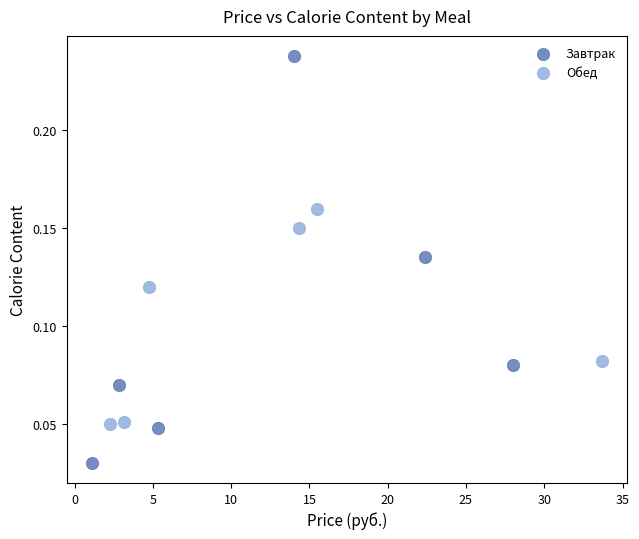

Which series contains the highest Y value?

Завтрак